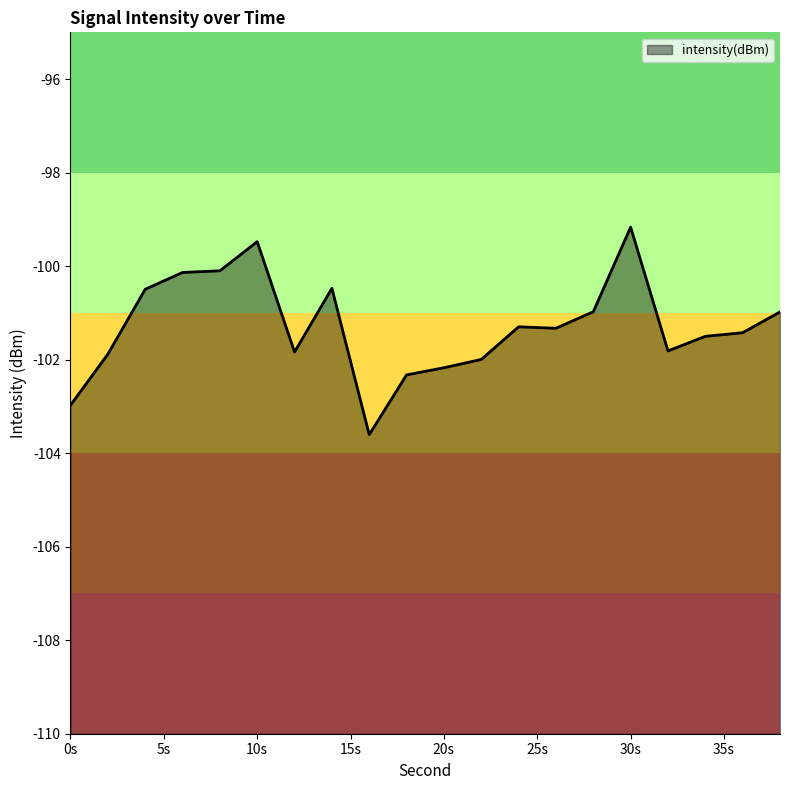

What is the sum of all values?

-2026.0